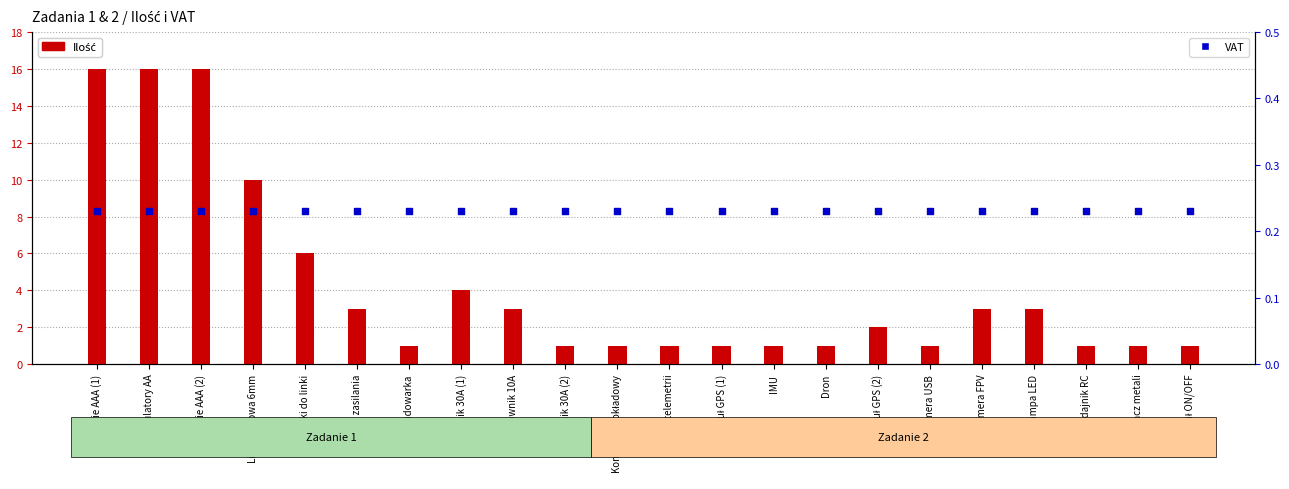

At how many categories does at least one series exceed 9?

4